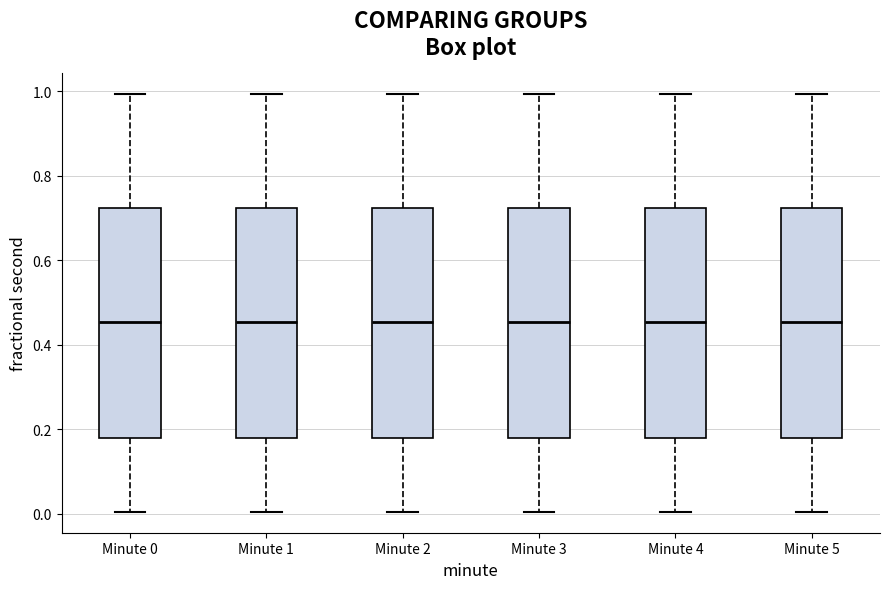

Reading left to right, transcribe this box plot: for each box, give where its median line is, the range the box spans, and where its two whiskers end, as read against the y-axis. The values are not printed on the chart, so give them approximately, as read against the axis.

Minute 0: median 0.46, box 0.18 to 0.72, whiskers 0.00 to 1.00
Minute 1: median 0.46, box 0.18 to 0.72, whiskers 0.00 to 1.00
Minute 2: median 0.46, box 0.18 to 0.72, whiskers 0.00 to 1.00
Minute 3: median 0.46, box 0.18 to 0.72, whiskers 0.00 to 1.00
Minute 4: median 0.46, box 0.18 to 0.72, whiskers 0.00 to 1.00
Minute 5: median 0.46, box 0.18 to 0.72, whiskers 0.00 to 1.00